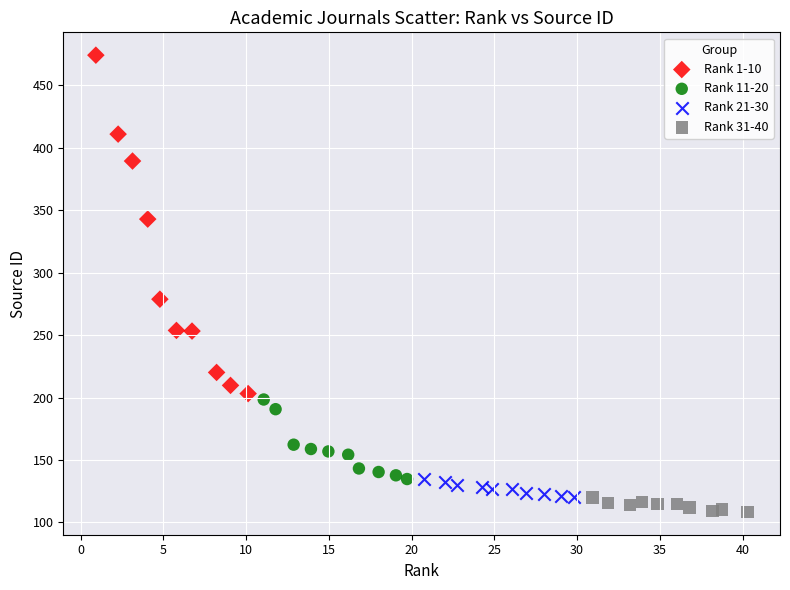

Which series reaches the maximum Y coordinate?

Rank 1-10